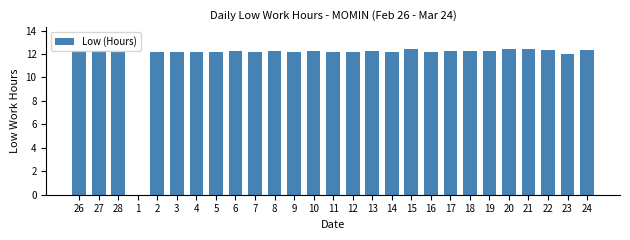

The value at 6 is 16.5. True or false?

False